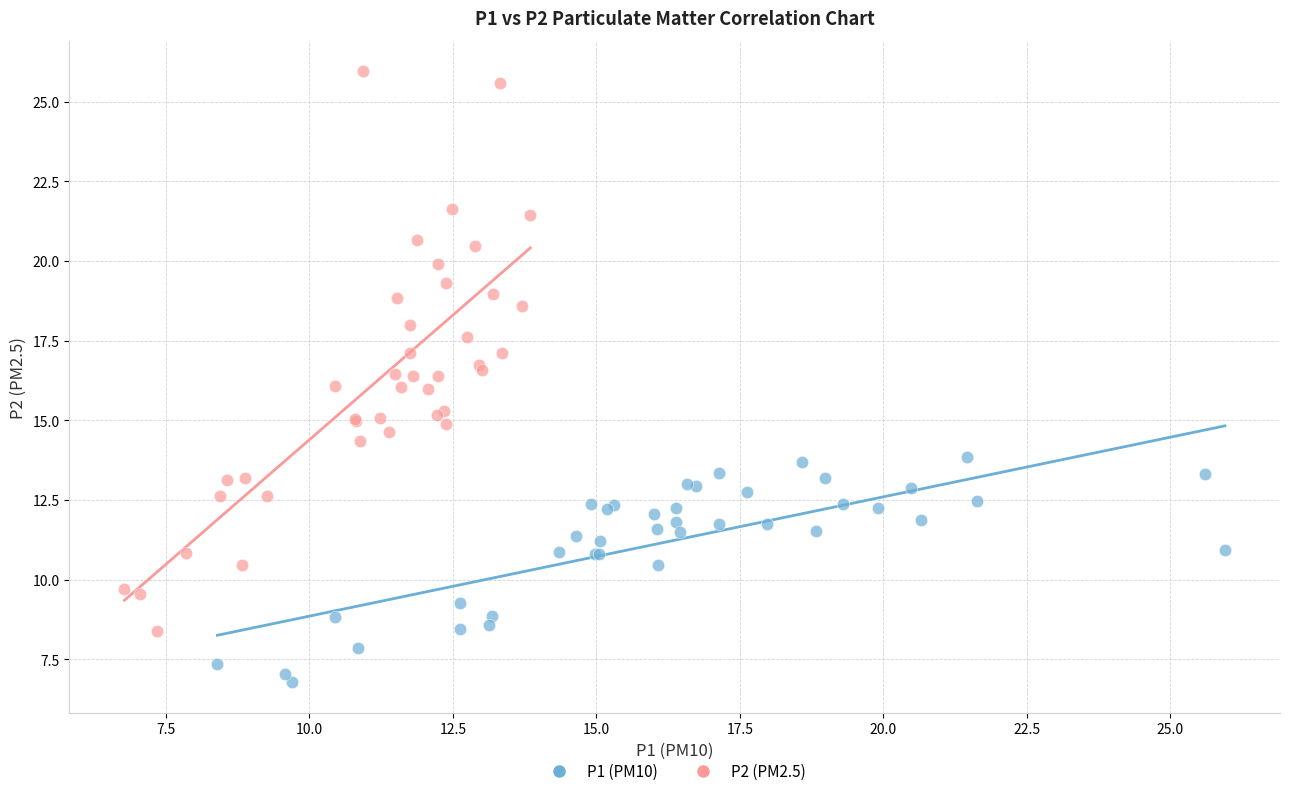

Which series has the largest Y range (max minus min)?

P2 (PM2.5)